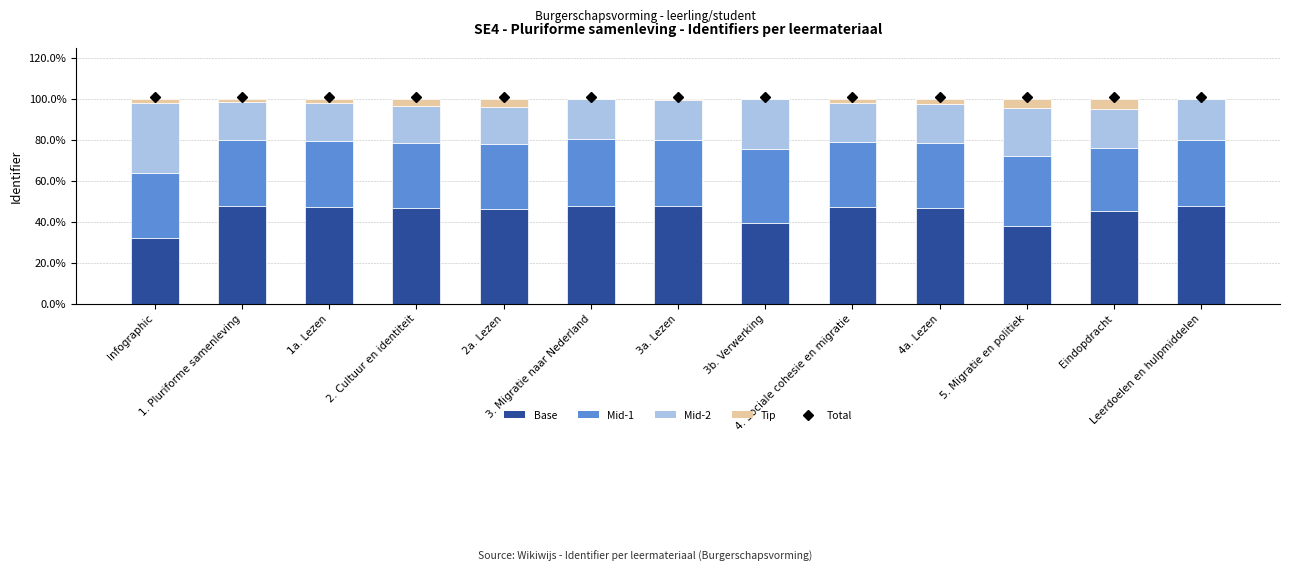

Are the bars horizontal?

No